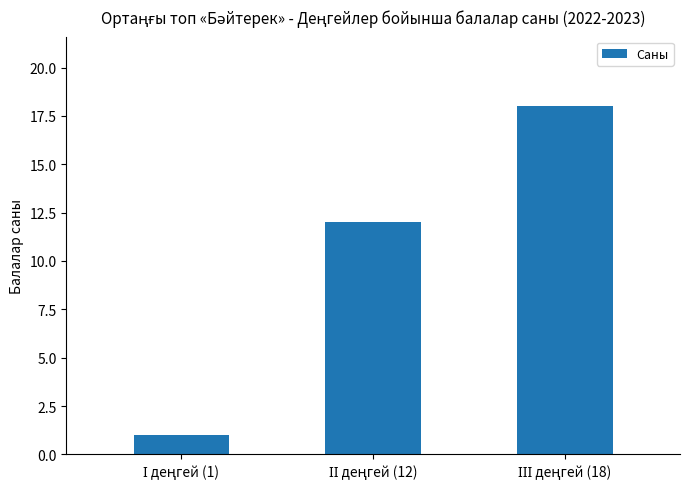

Count the number of categories in the chart.

3